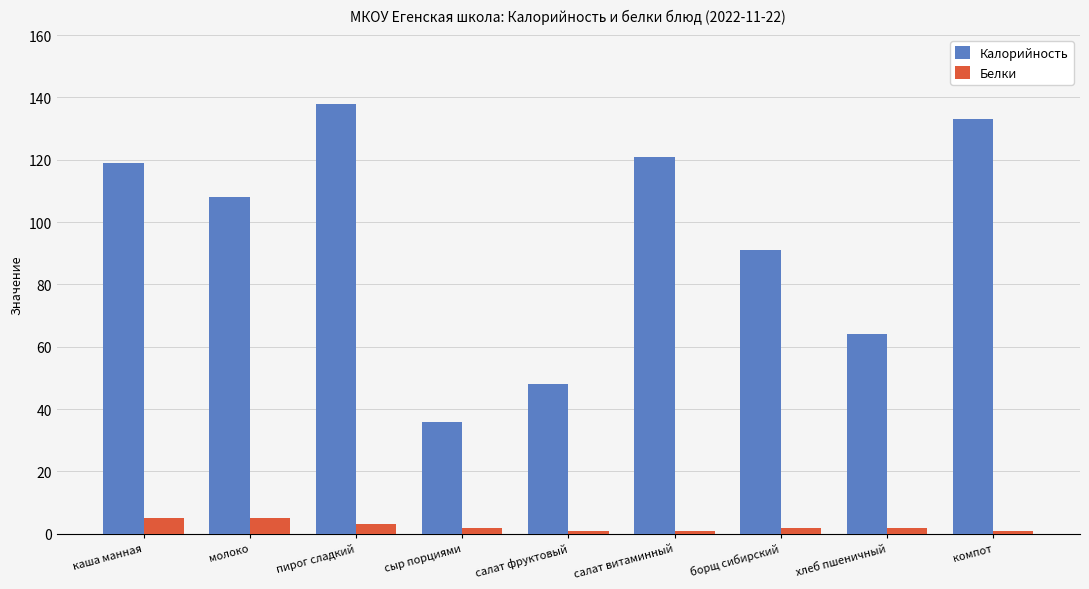

Between каша манная and пирог сладкий, which series saw the biggest shift?

Калорийность